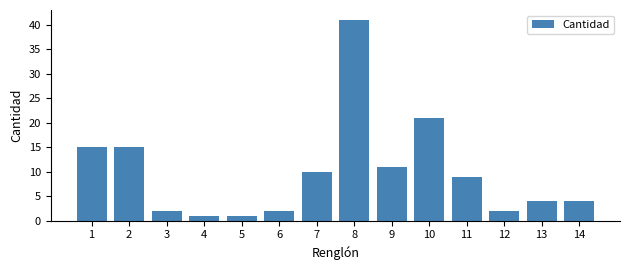

Reading left to right, what are all the values shown in this chart?

15	15	2	1	1	2	10	41	11	21	9	2	4	4